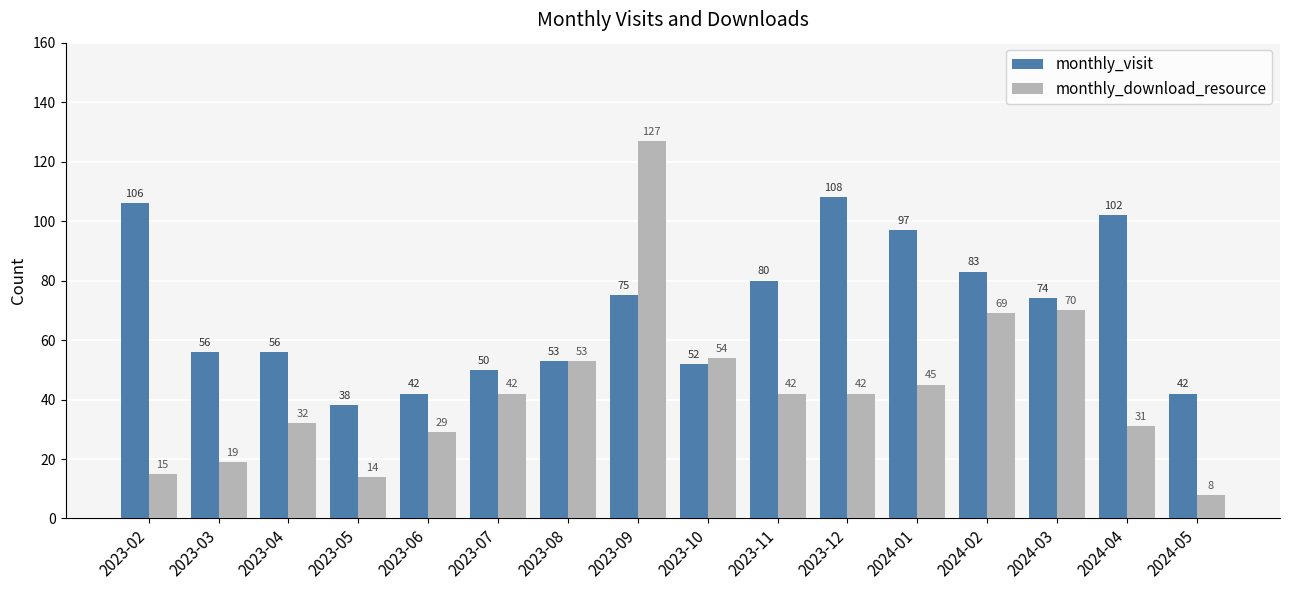

The monthly_visit series shows 171 at 2024-01. True or false?

False